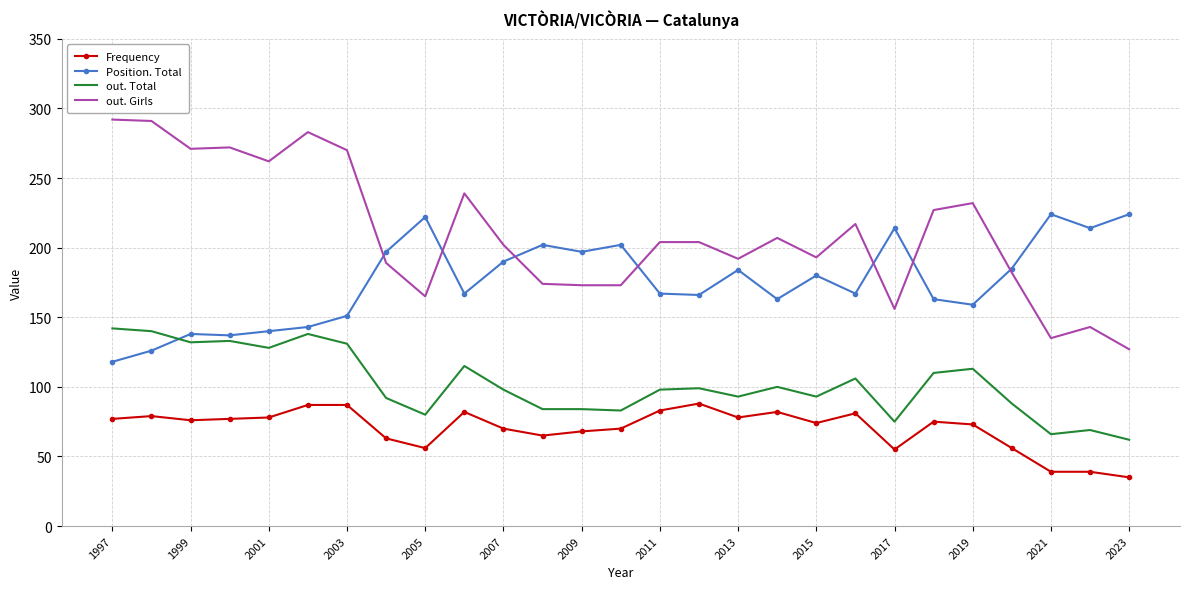

Which series has the largest range (max minus min)?

out. Girls